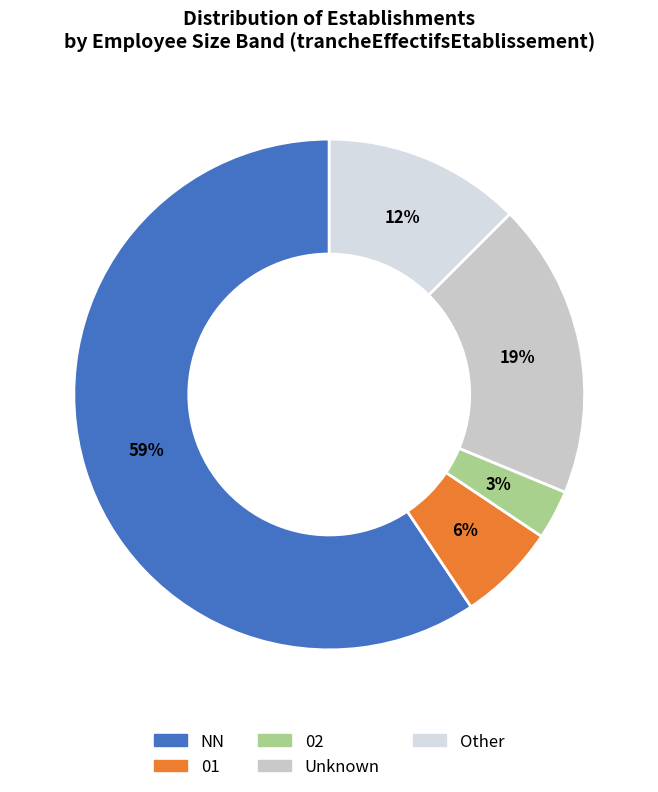

Count the number of slices in the pie.

5